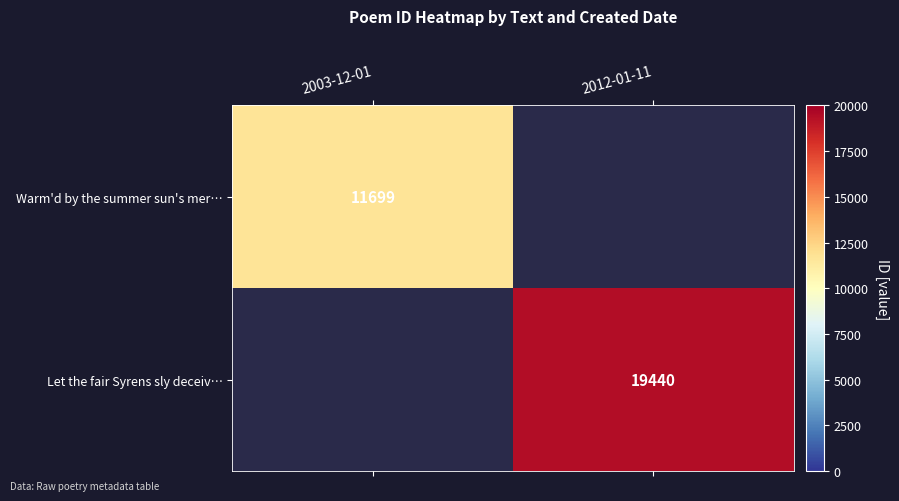

The value of Let the fair Syrens sly deceiv… at 2012-01-11 is 31228. True or false?

False